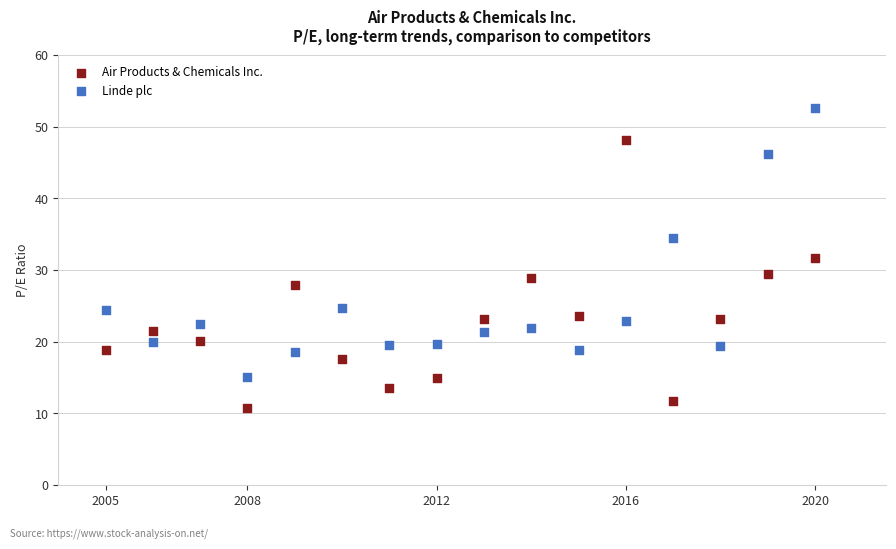

Across all data points, what is the range of X values (max minus min)?

15.0